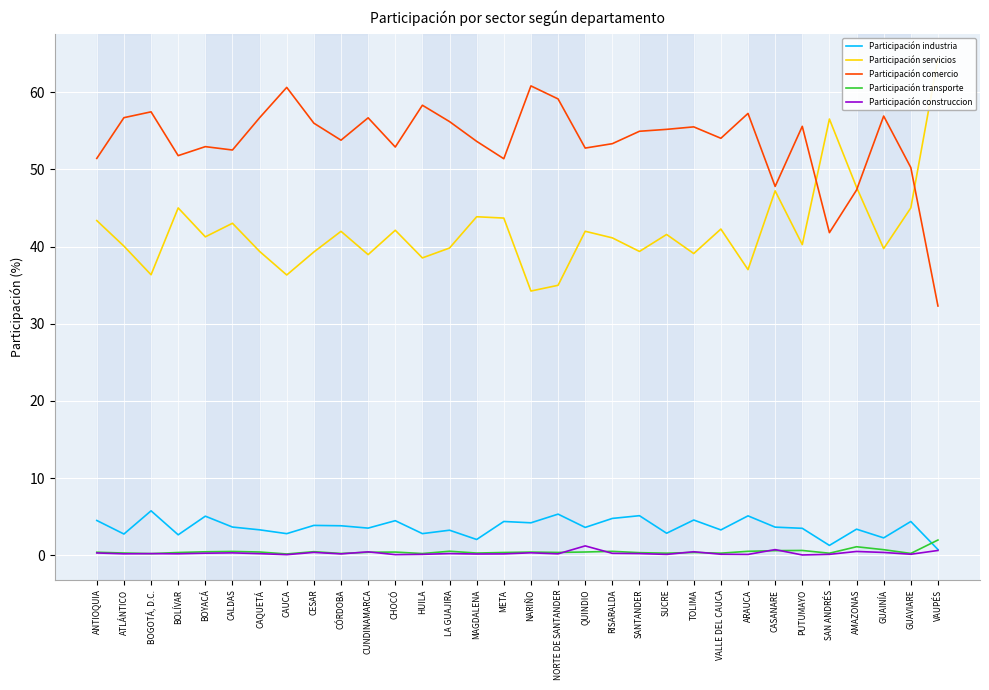

Which category has the lowest value in the Participación transporte series?

CAUCA